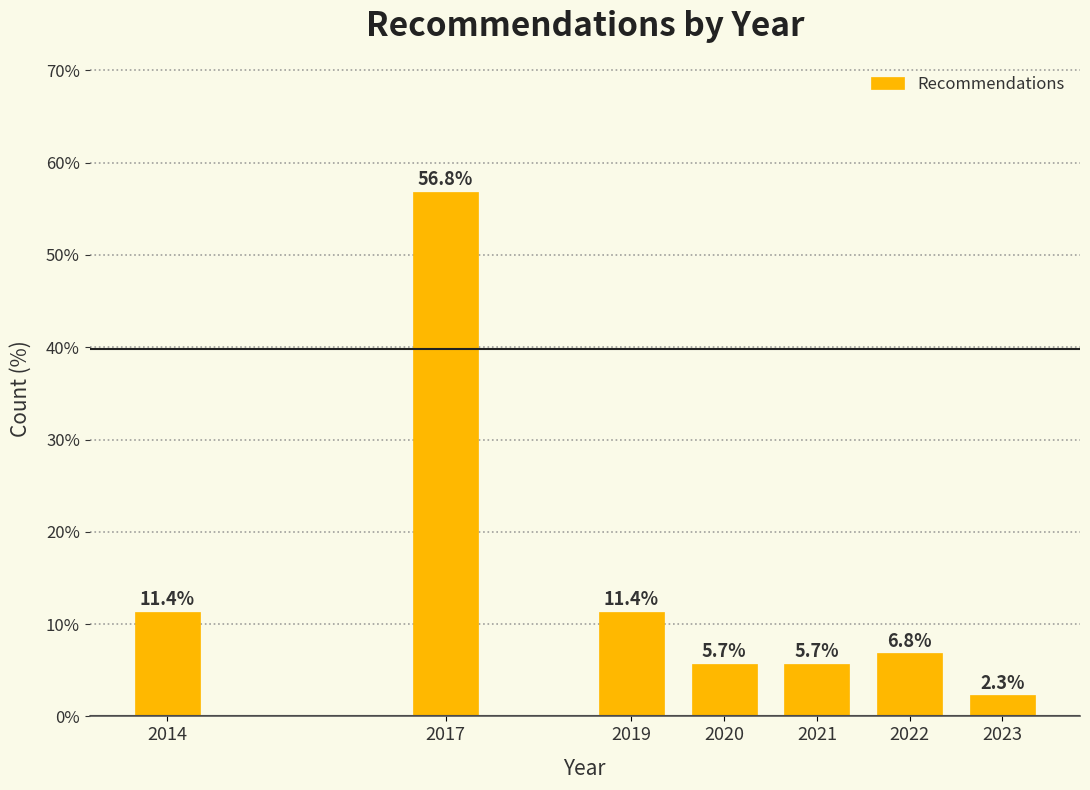

Reading left to right, list all the values displayed in this chart.

2014=11.4	2017=56.8	2019=11.4	2020=5.7	2021=5.7	2022=6.8	2023=2.3